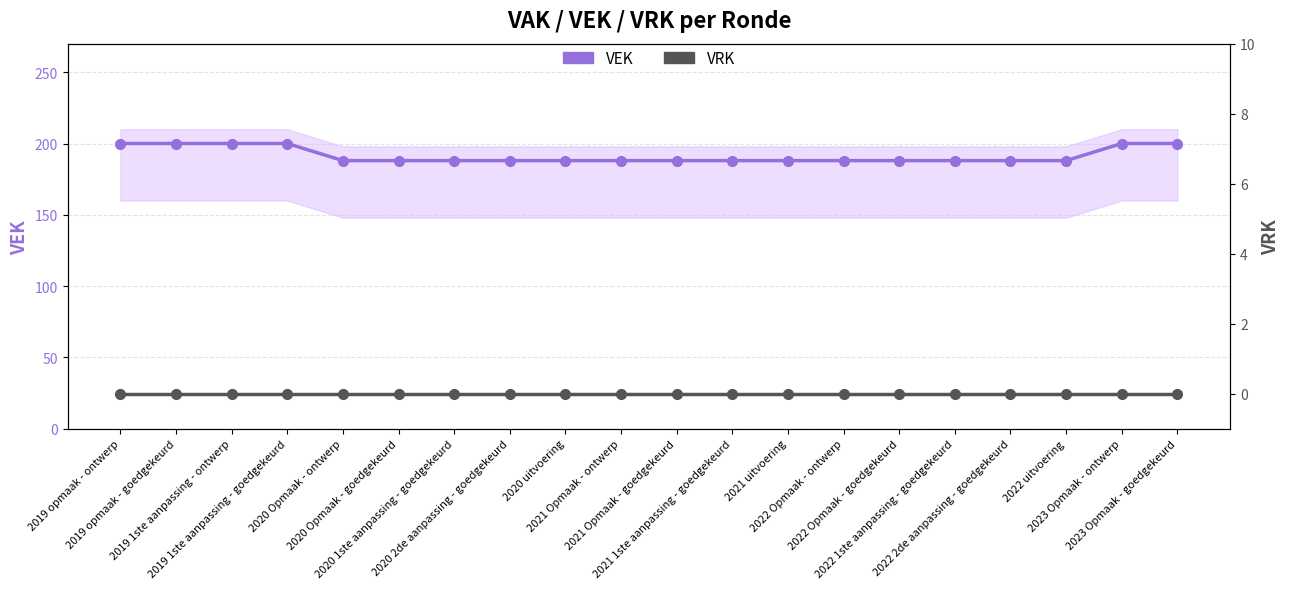

Which series has the largest range (max minus min)?

VEK